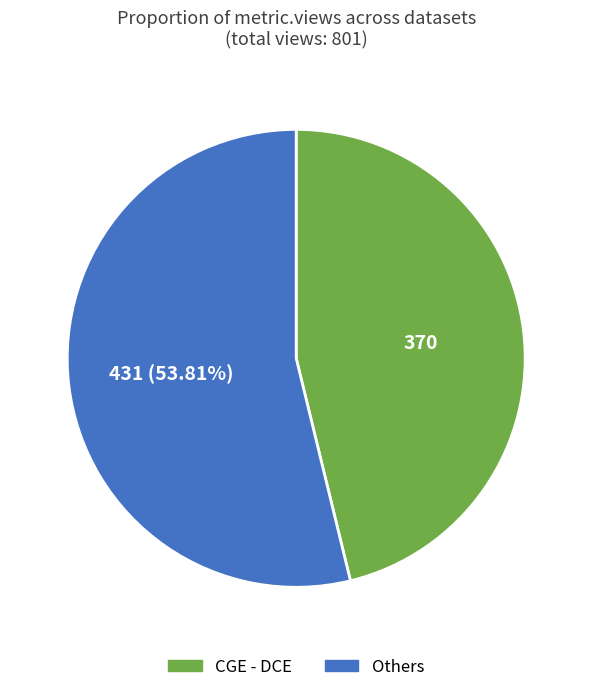

To the nearest percent, what is the difference between the largest and smallest slice percentages?

8%